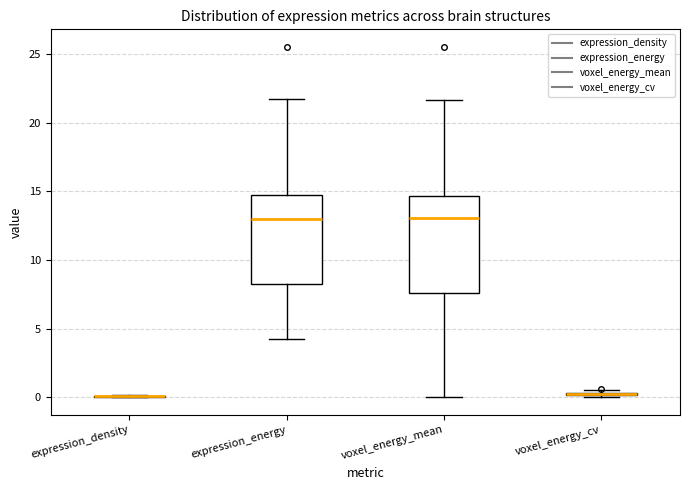

Where is the lower edge of the box for voxel_energy_cv on the y-axis? The values are not printed on the chart, so give them approximately, as read against the axis.

0.0